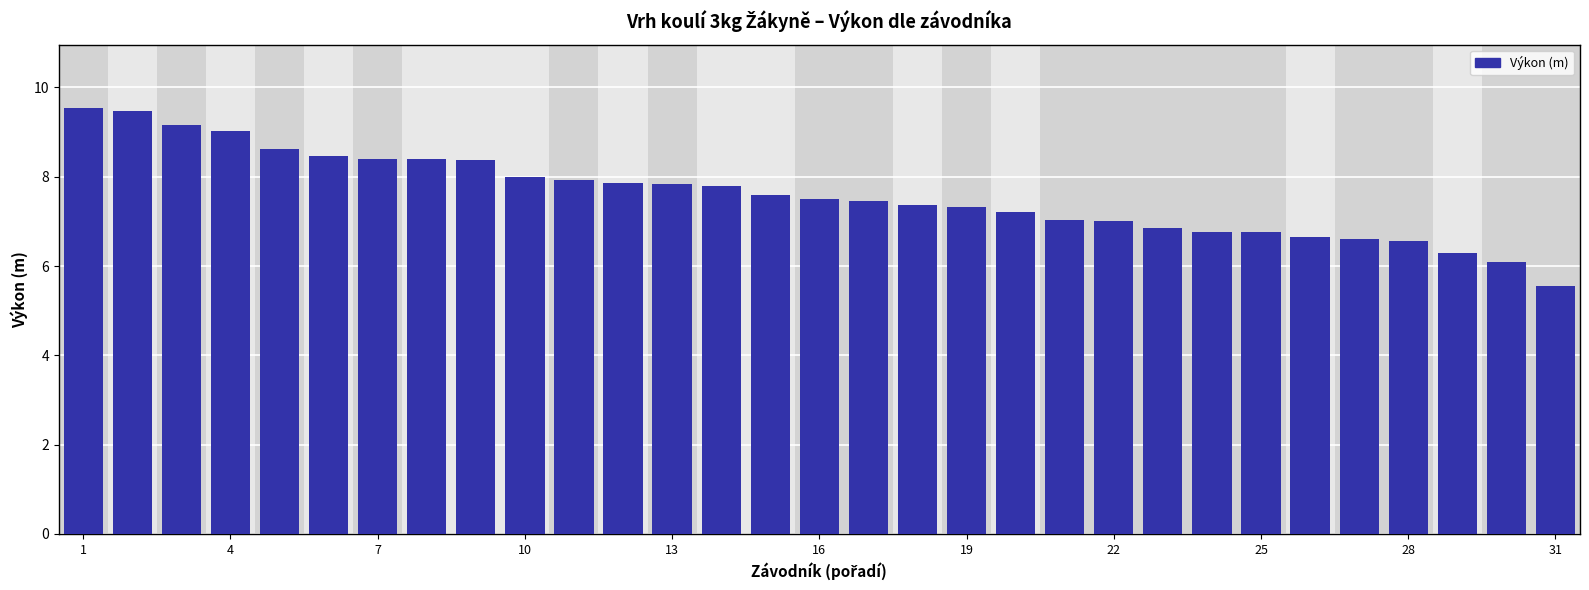

What is the difference between the maximum and minimum values?

4.0